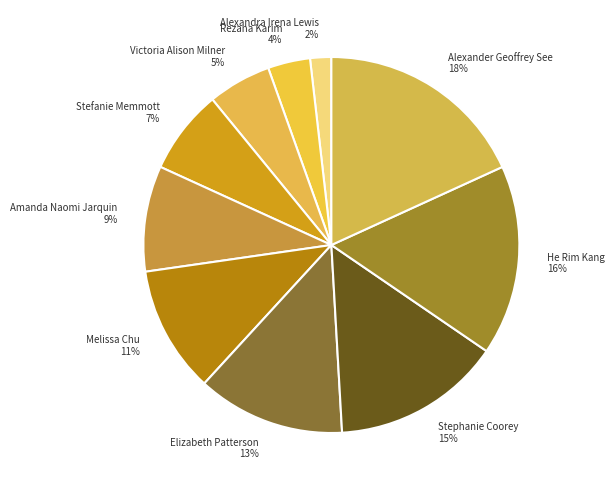

Does He Rim Kang represent more than half of the total?

No